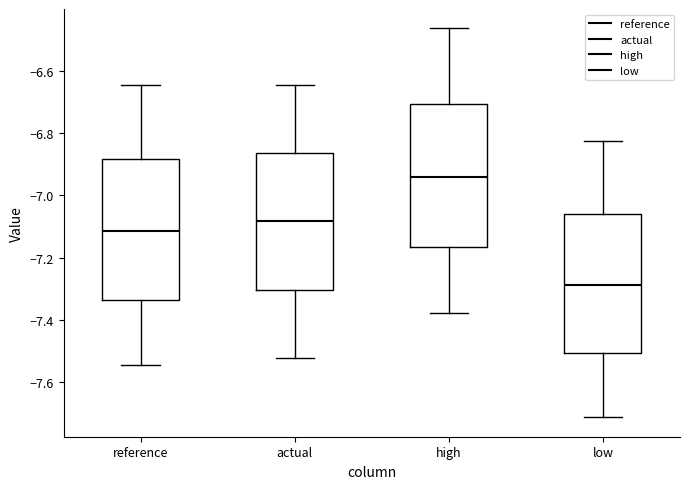

Which box has the highest median line?

high